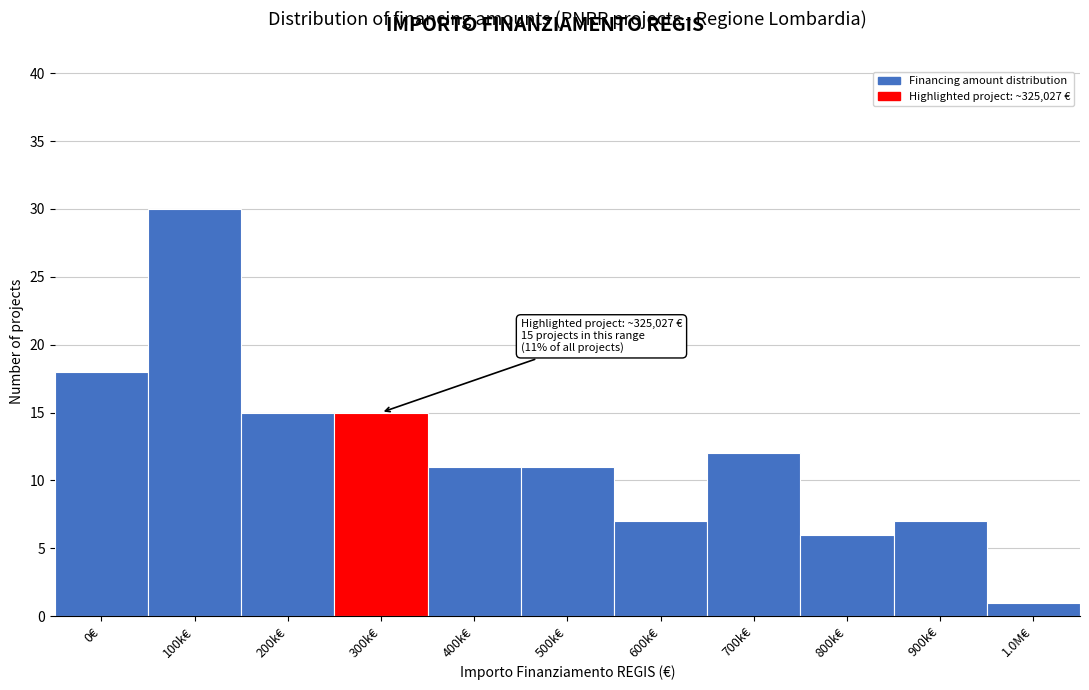

Reading right to left, list all the values displayed in this chart.

1	7	6	12	7	11	11	15	15	30	18